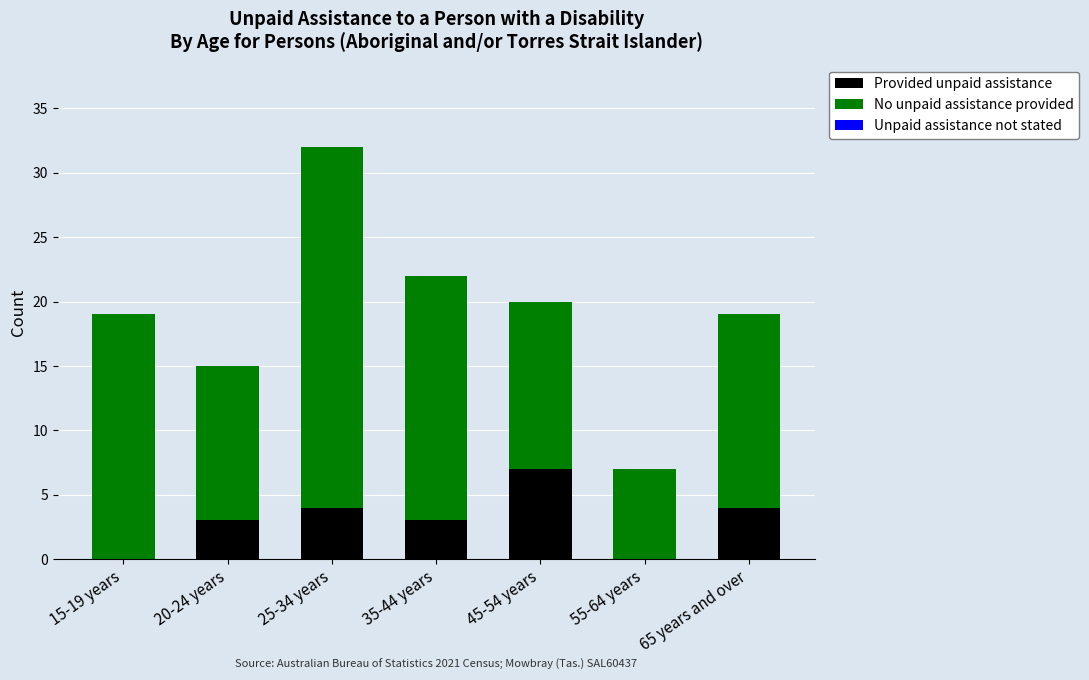

Are the bars grouped side by side (vs. stacked)?

No